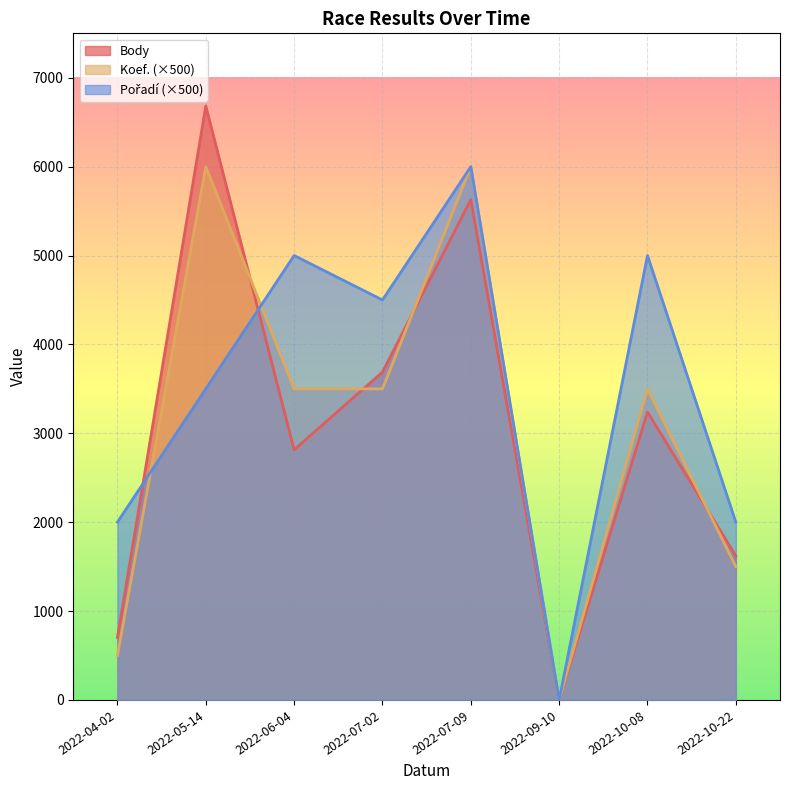

Between 2022-07-02 and 2022-10-08, which series saw the biggest shift?

Pořadí